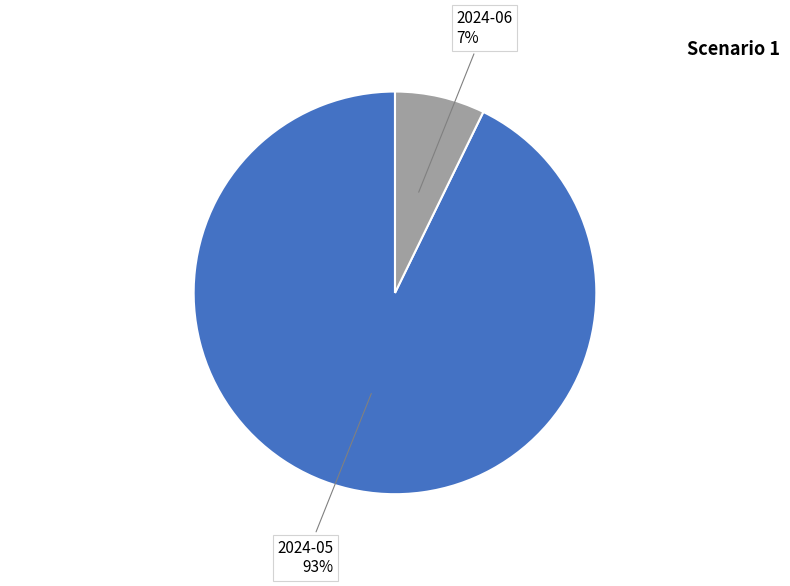

Does any single category account for the majority?

Yes